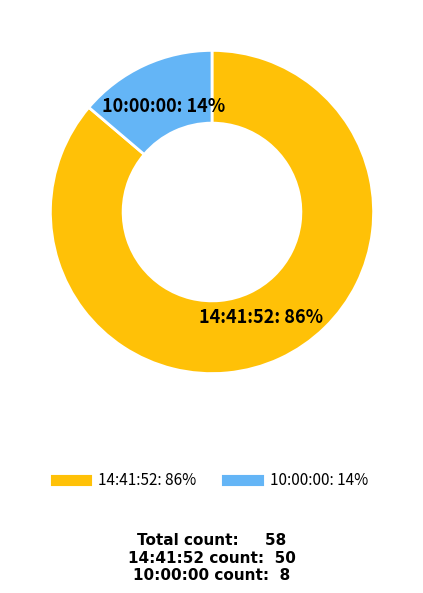

To the nearest percent, what is the difference between the 14:41:52 and 10:00:00 slice percentages?

72%